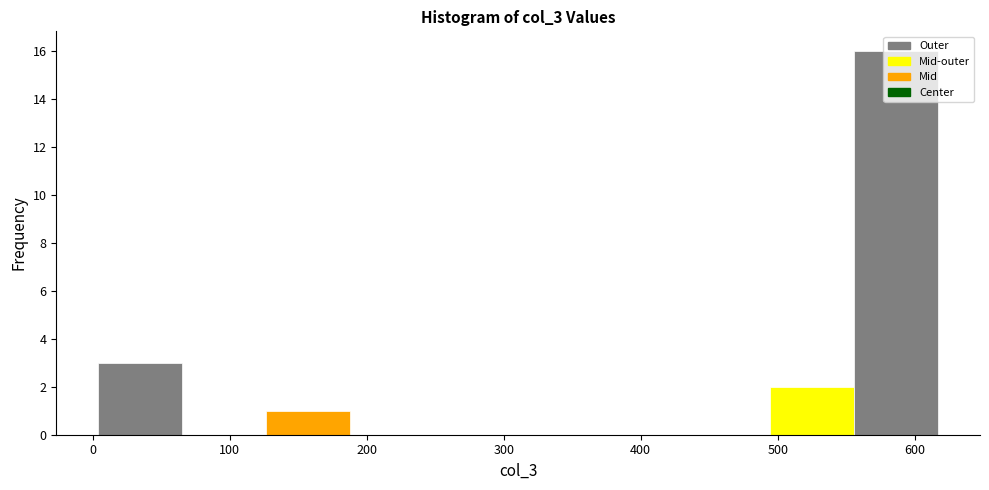

Over which range of the x-axis is the bar tallest?

560 to 620